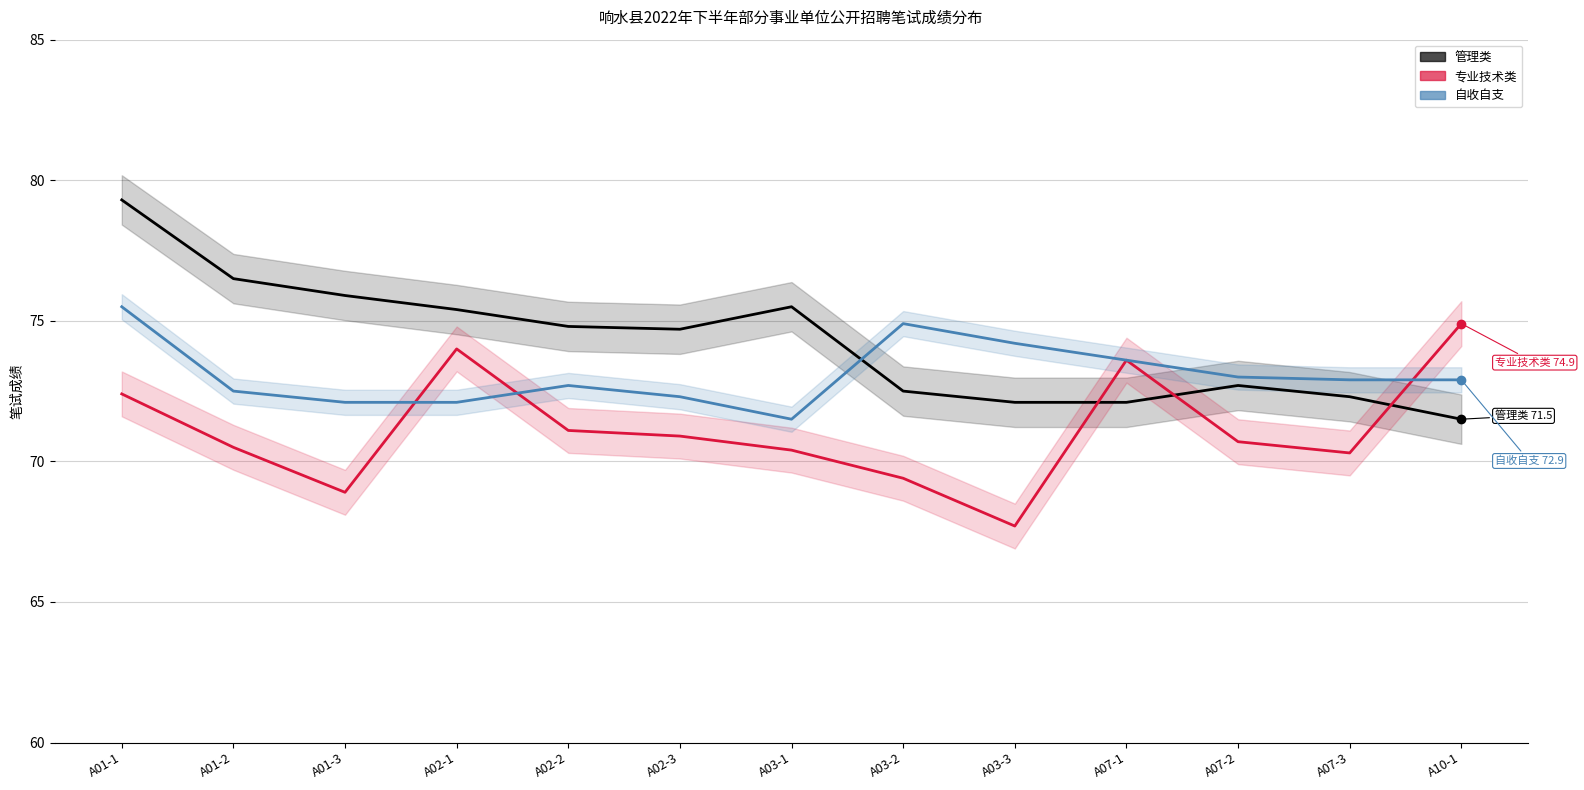

How many times do 自收自支 and 管理类 cross each other?

1